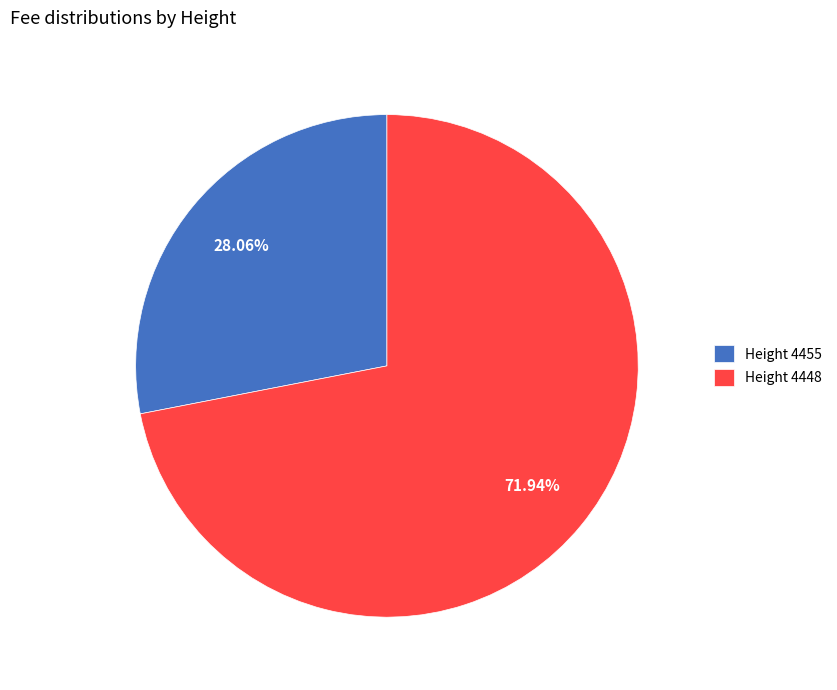

Is there a majority slice in this chart?

Yes